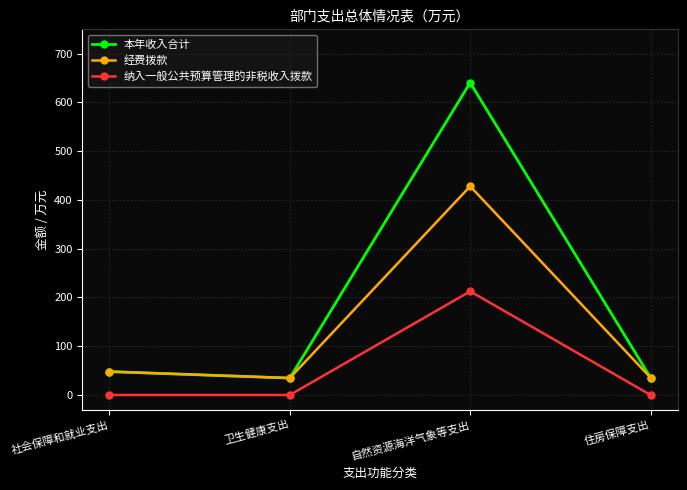

Rank the series by their maximum value, from highest to lowest.

本年收入合计, 经费拨款, 纳入一般公共预算管理的非税收入拨款